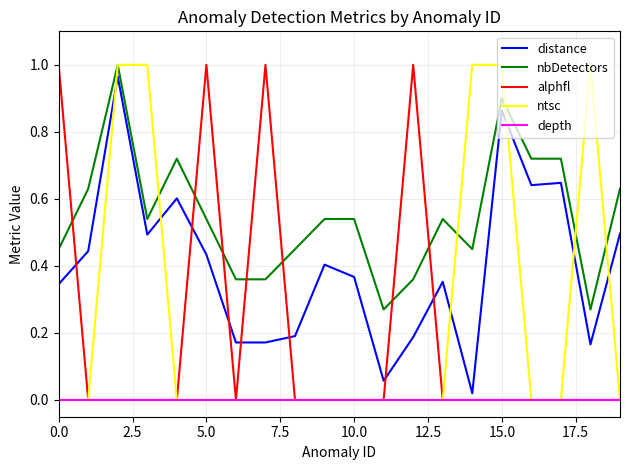

At how many categories does at least one series exceed 0?

20